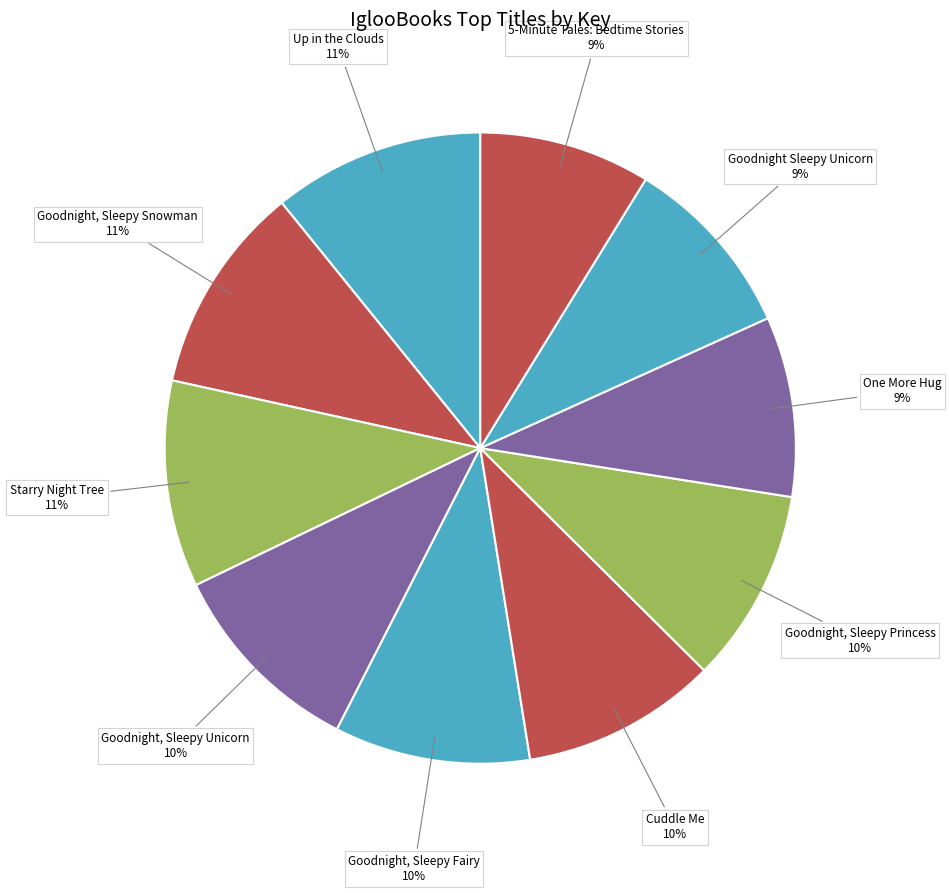

To the nearest percent, what percentage of the pie is 5-Minute Tales: Bedtime Stories?

9%